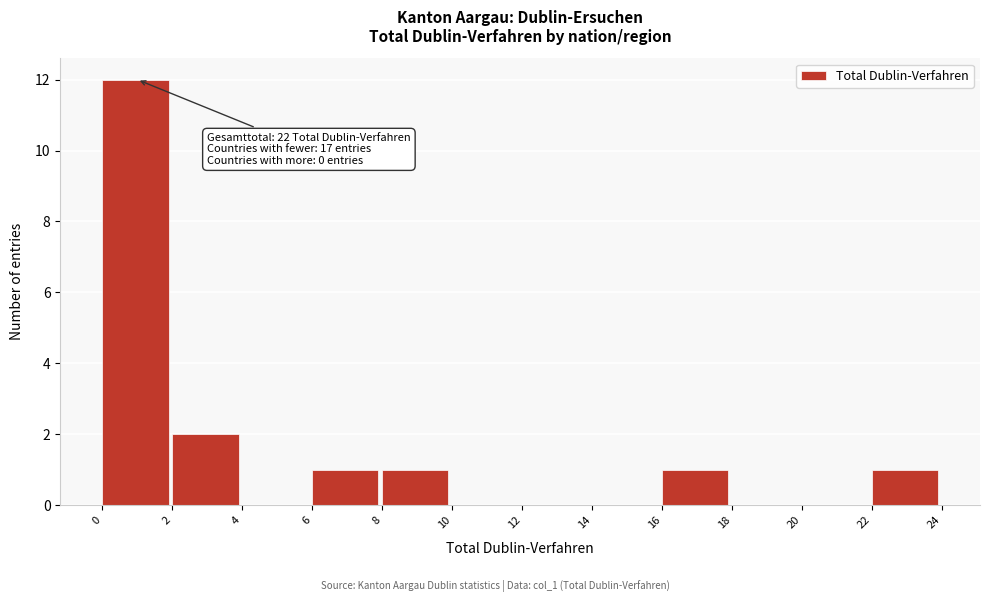

Over which range of the x-axis is the bar tallest?

0 to 2